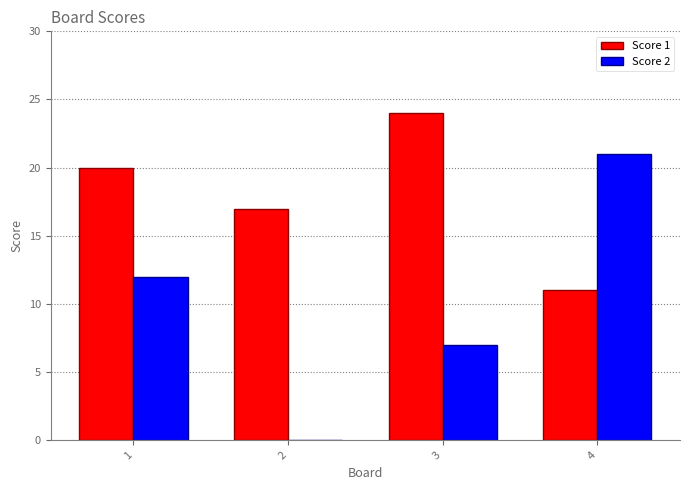

How many distinct data groups are displayed?

2